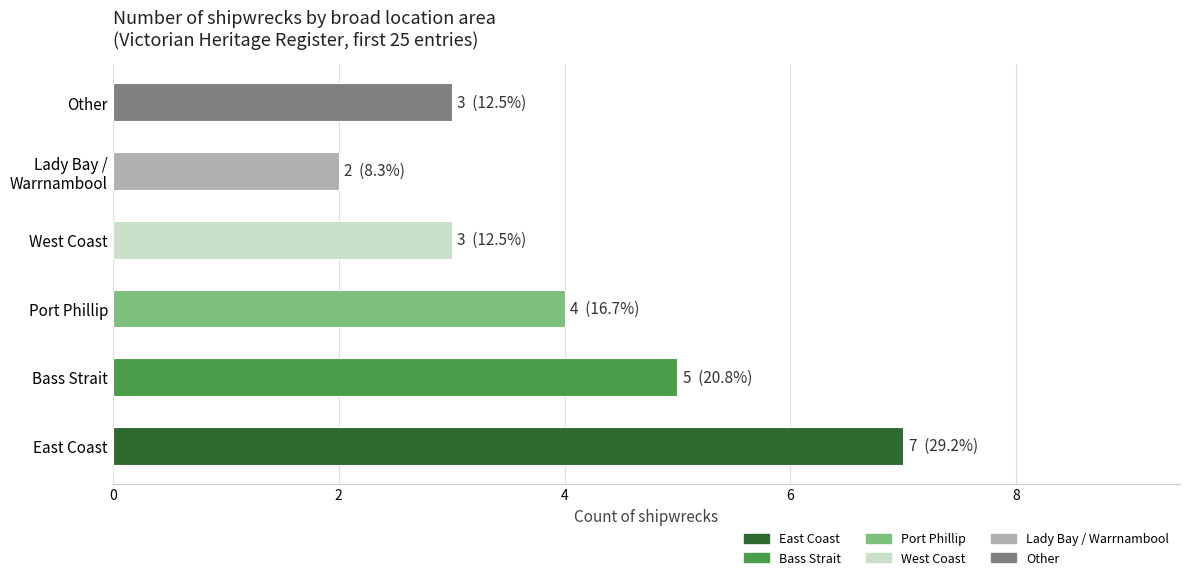

What is the greatest value displayed?

7